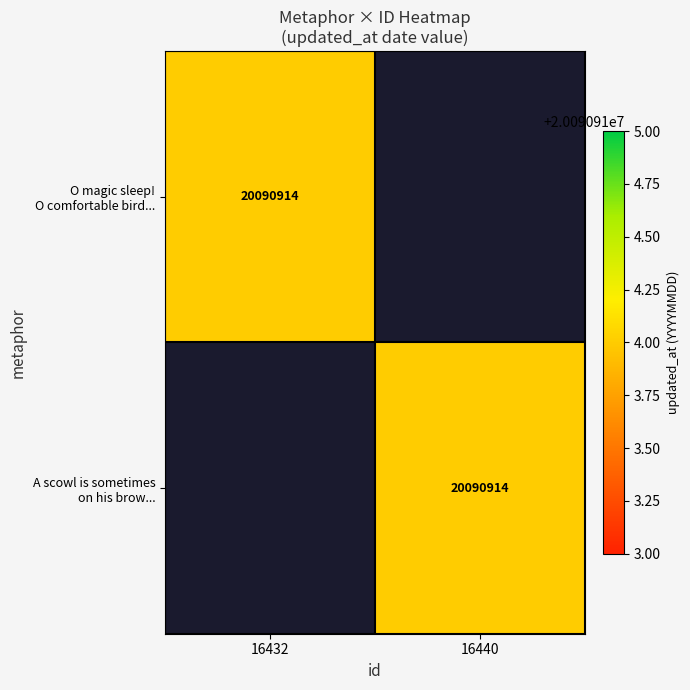

What is the maximum value for O magic sleep! O comfortable bird...?

20090914